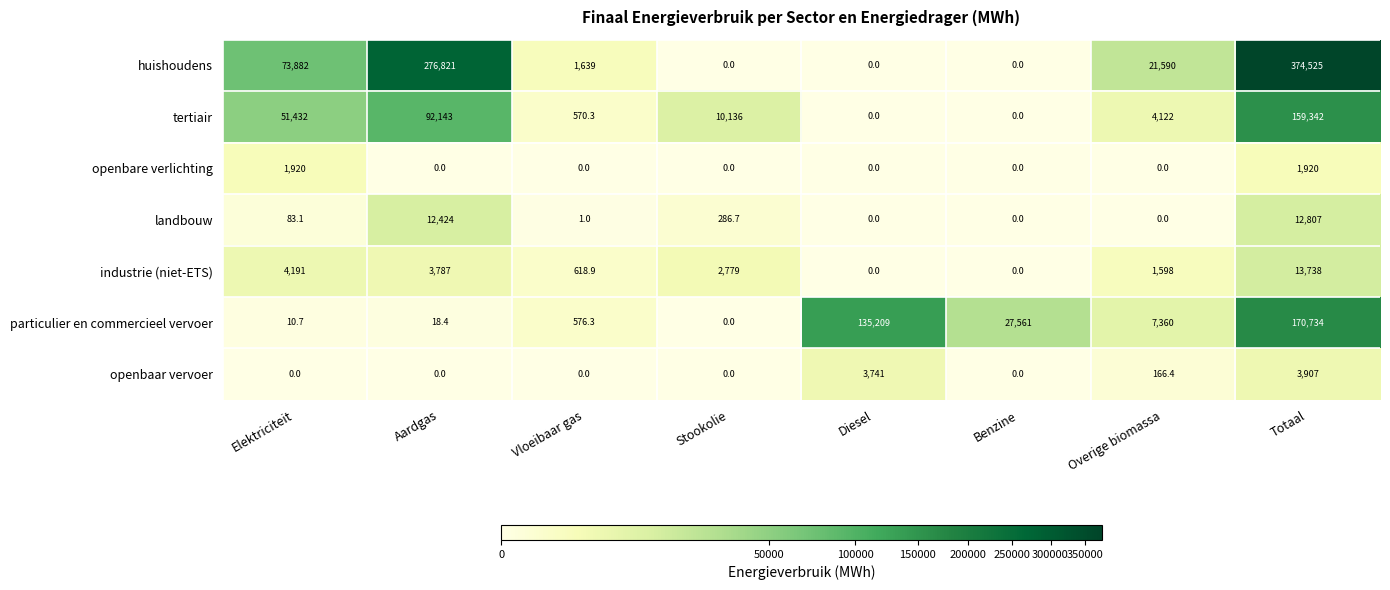

How many categories are shown in the chart?

8